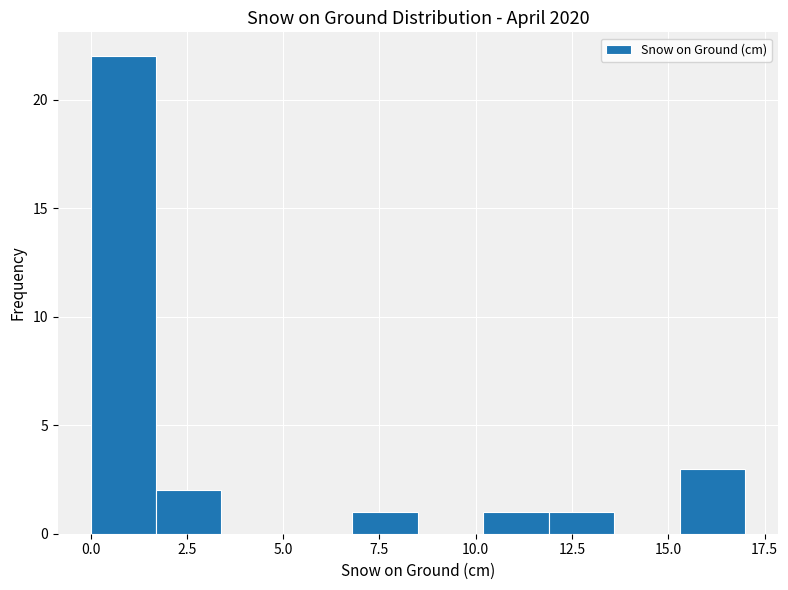

Around what value on the x-axis is the tallest bar? Give the approximate position of its centre, as read against the axis.

1.0